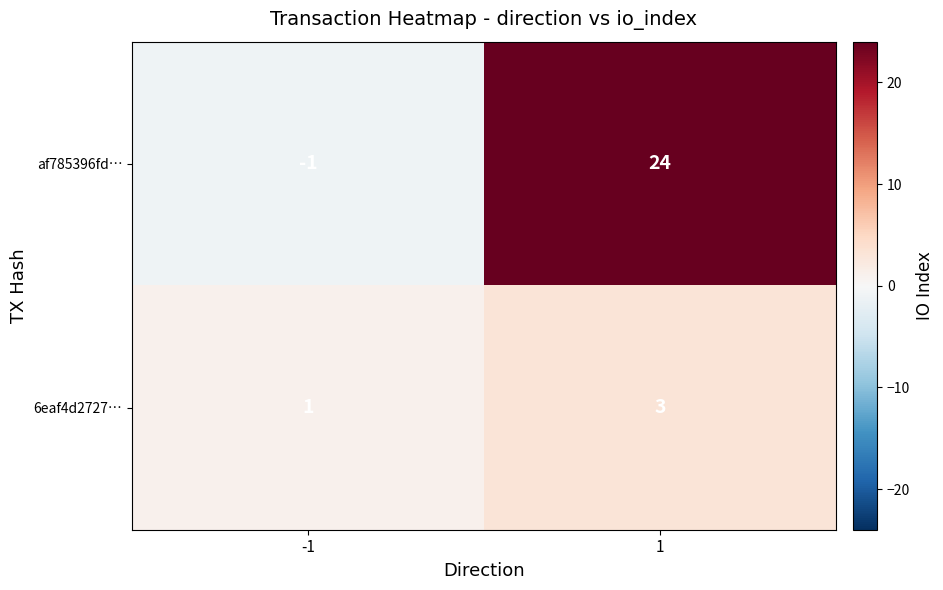

What is the sum of the af785396fd… values at -1 and 1?

23